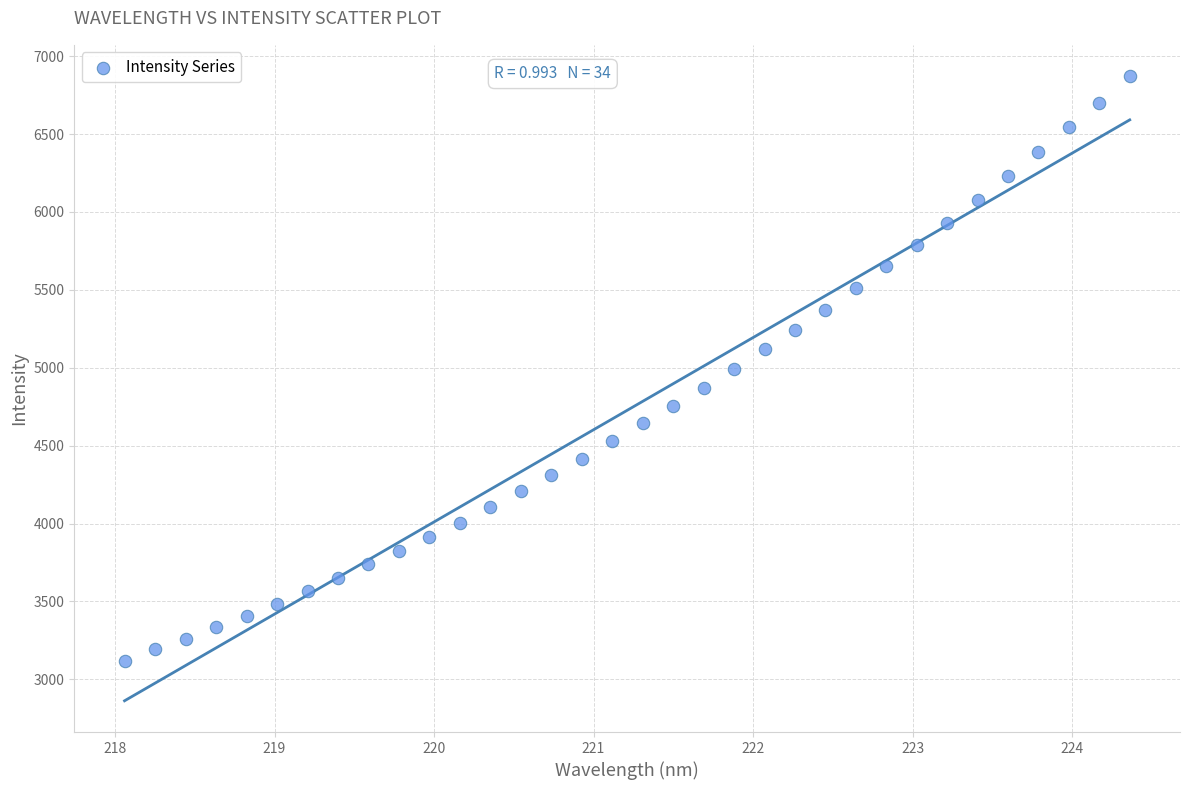

What is the range of X values (max minus min)?

6.3